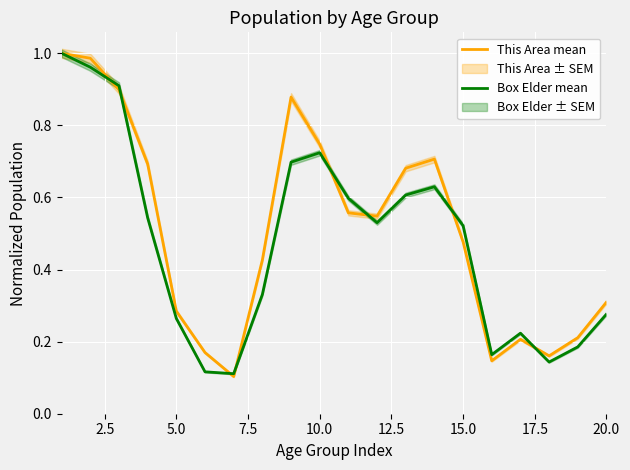

What is the lowest value of the This Area mean series?

0.1